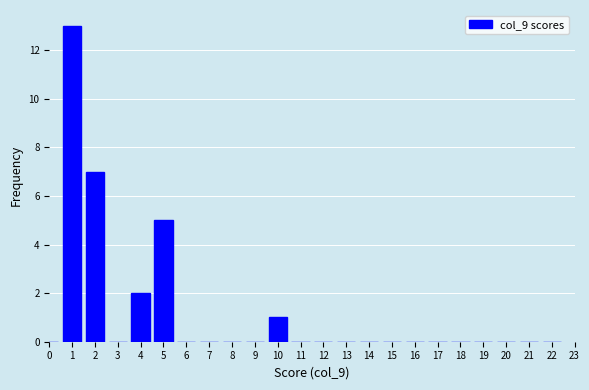

Reading left to right, list all the values displayed in this chart.

0=0	1=13	2=7	3=0	4=2	5=5	6=0	7=0	8=0	9=0	10=1	11=0	12=0	13=0	14=0	15=0	16=0	17=0	18=0	19=0	20=0	21=0	22=0